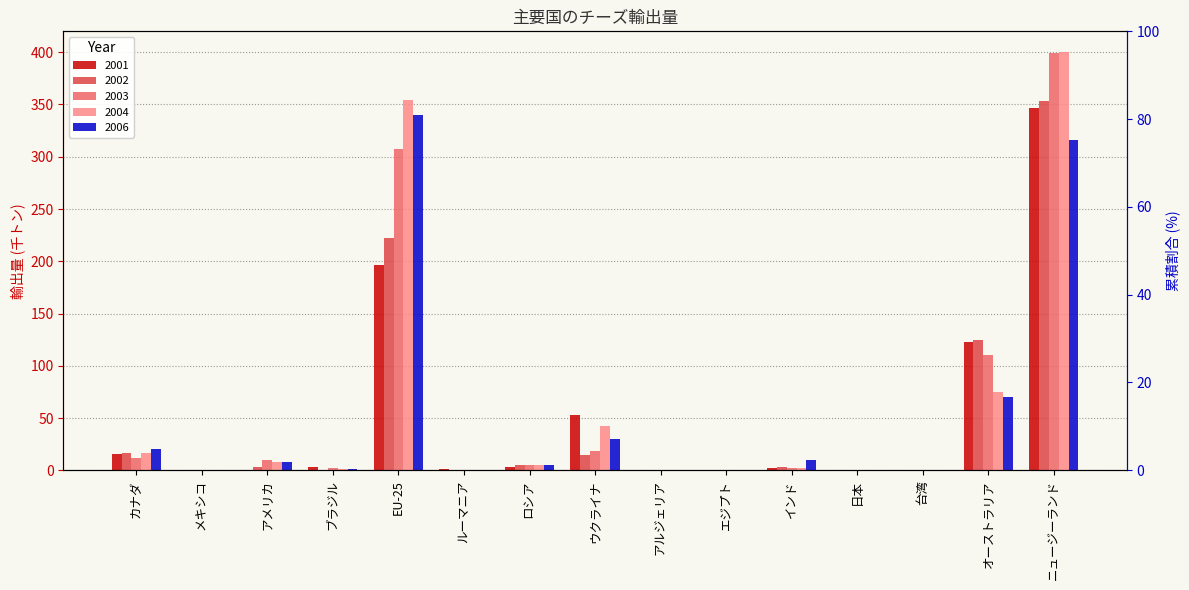

What is the difference between the maximum and second lowest values in the 2004 series?

400